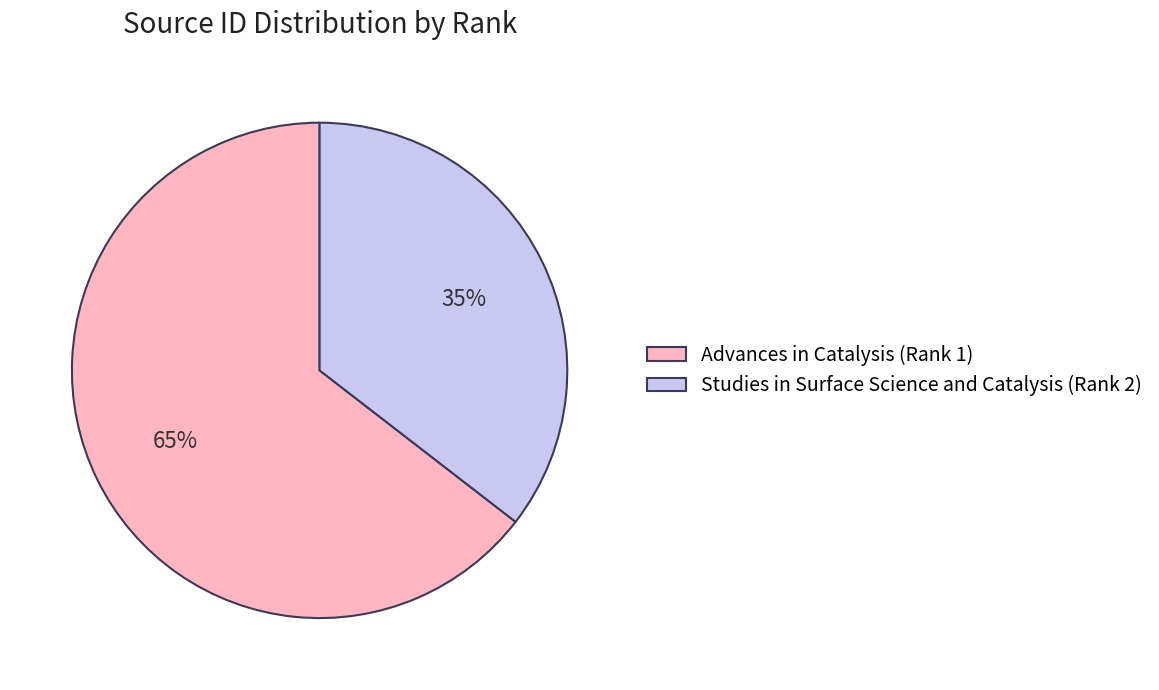

What percentage is the Advances in Catalysis (Rank 1) slice, to the nearest percent?

65%